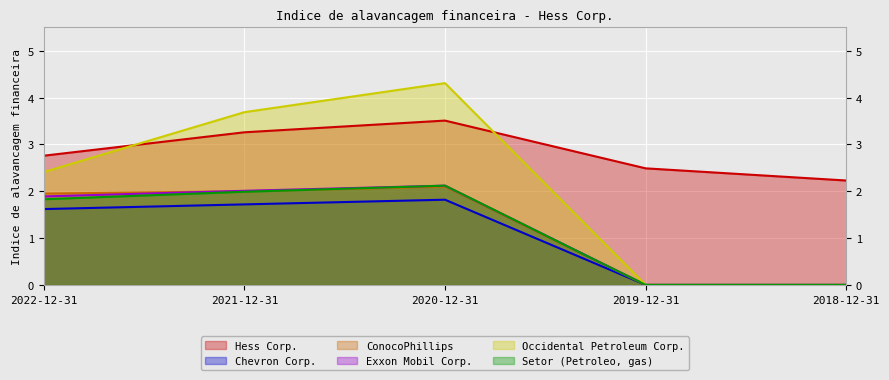

Rank the series at 2020-12-31 from lowest to highest value.

Chevron Corp., ConocoPhillips, Exxon Mobil Corp., Setor (Petroleo, gas), Hess Corp., Occidental Petroleum Corp.